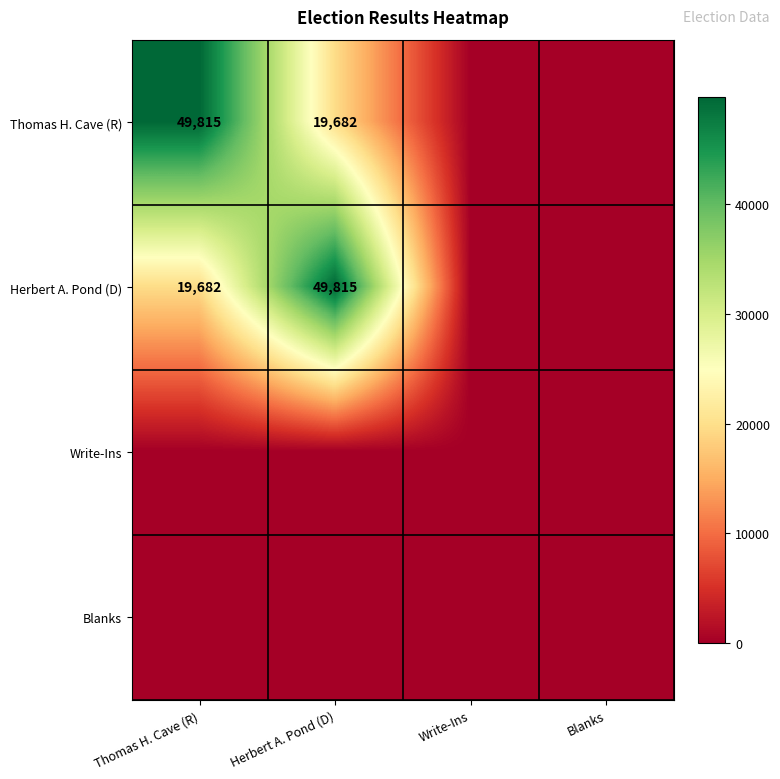

How many values in Herbert A. Pond (D) are above zero?

2